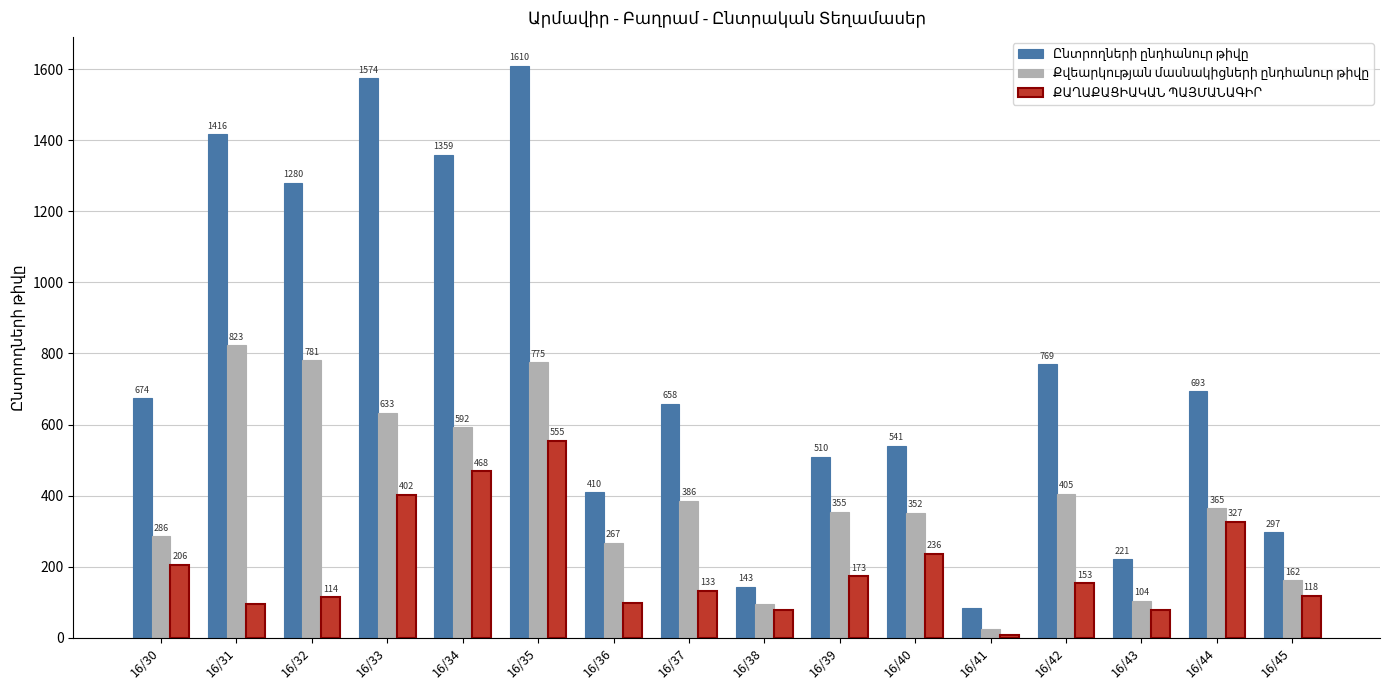

Which label corresponds to the smallest value in the chart?

16/41